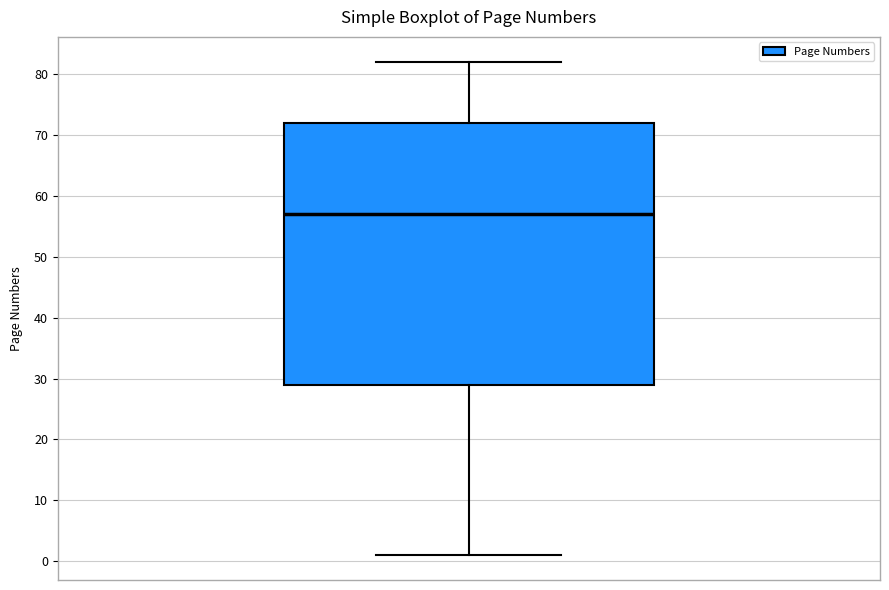

Transcribe this box plot: give where the median line is, the range the box spans, and where the two whiskers end, as read against the y-axis. The values are not printed on the chart, so give them approximately, as read against the axis.

median 57, box 29 to 72, whiskers 1 to 82